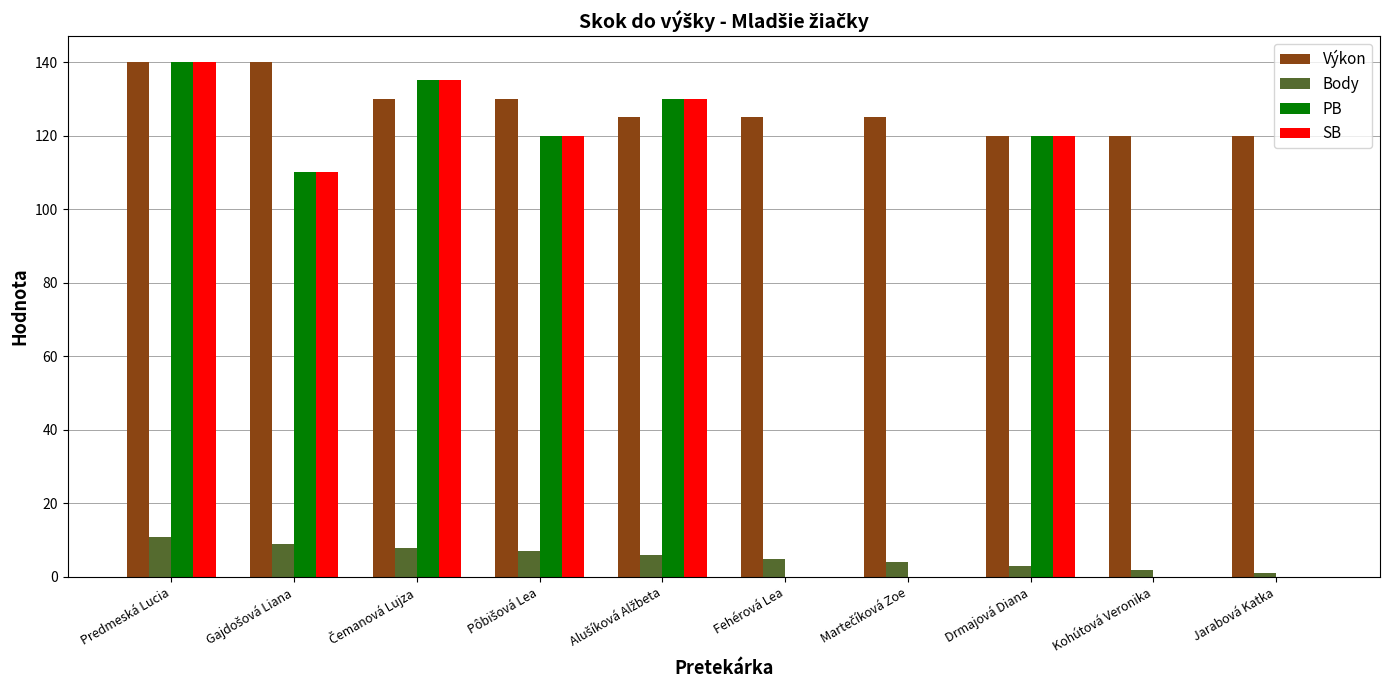

What is the sum of all Body values?

56